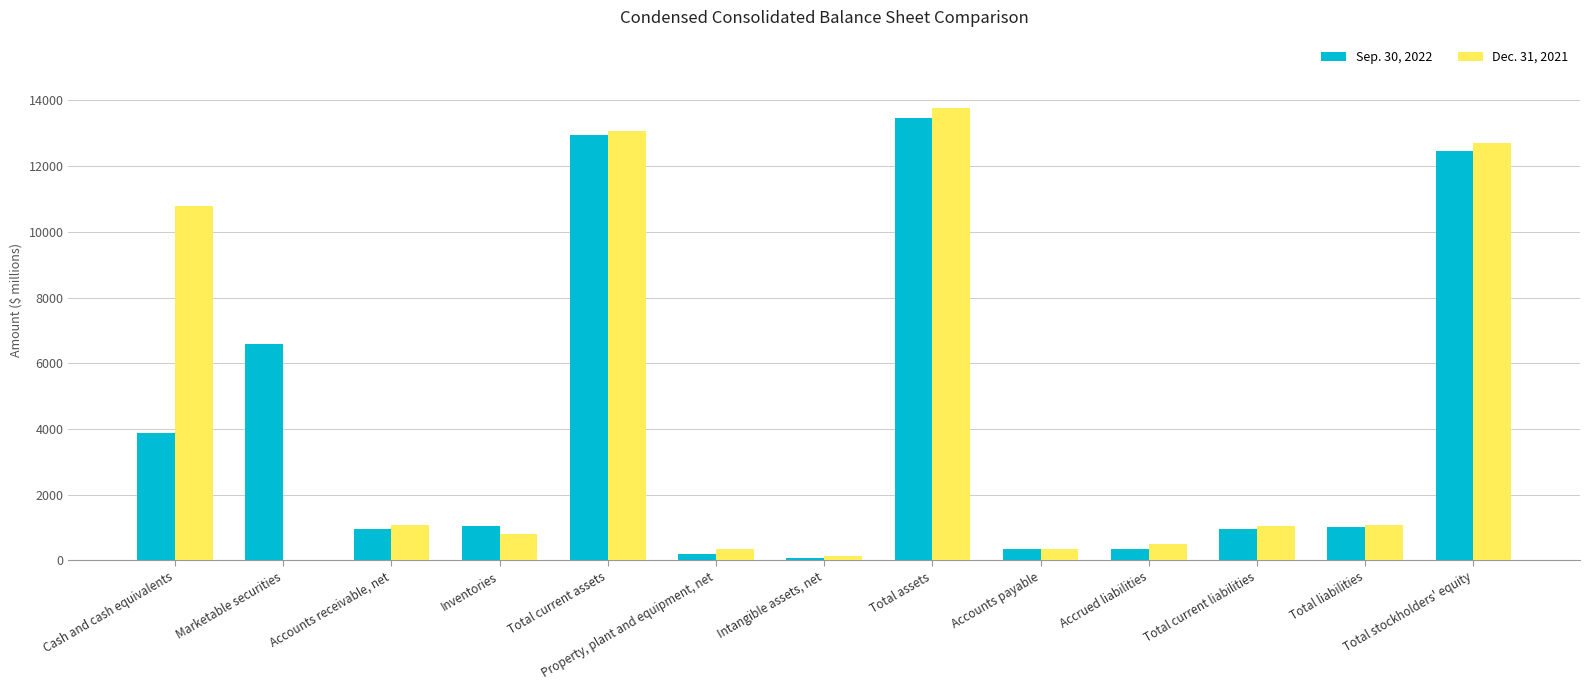

Which label corresponds to the largest value in the chart?

Total assets